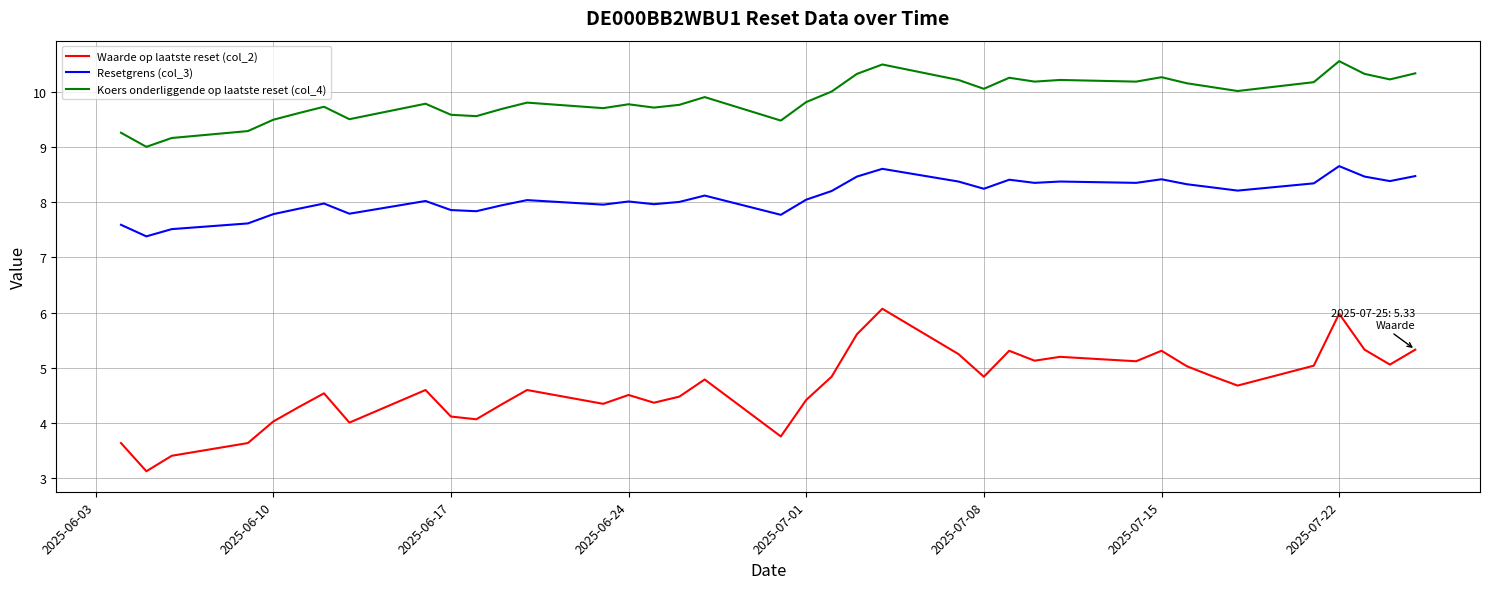

List the series in order of their overall mean, lowest first.

Waarde op laatste reset (col_2), Resetgrens (col_3), Koers onderliggende op laatste reset (col_4)